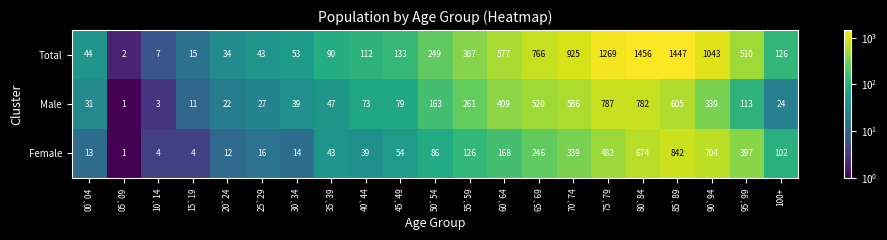

What is the difference between the maximum and minimum values in the Male series?

786